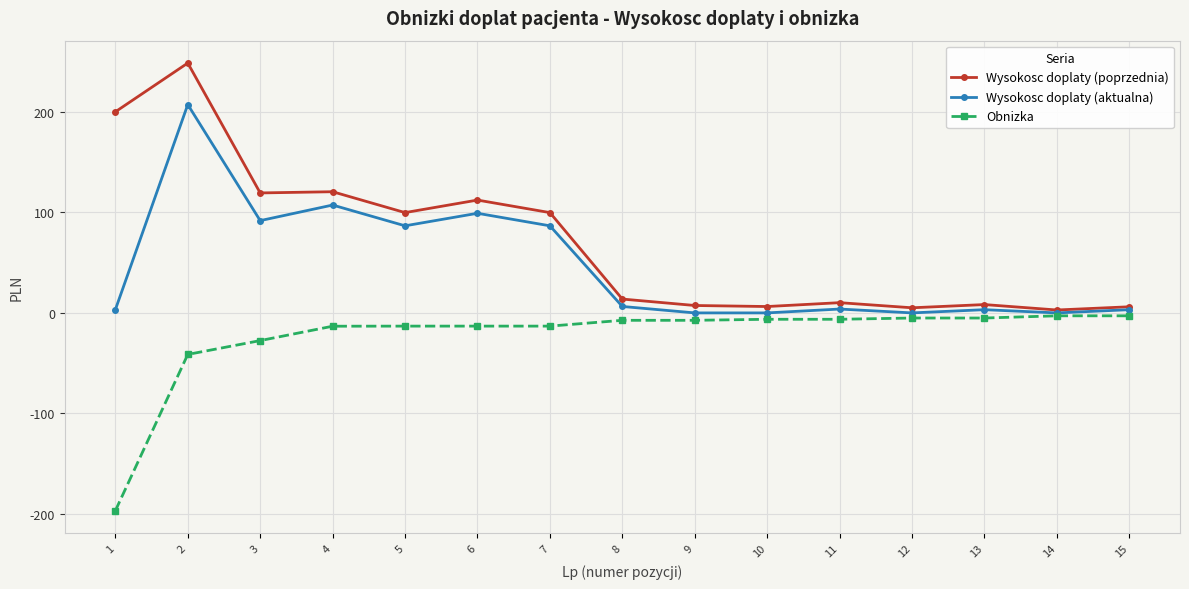

Is the value of Wysokosc doplaty (aktualna) at 4 greater than the value of Wysokosc doplaty (poprzednia) at 14?

Yes